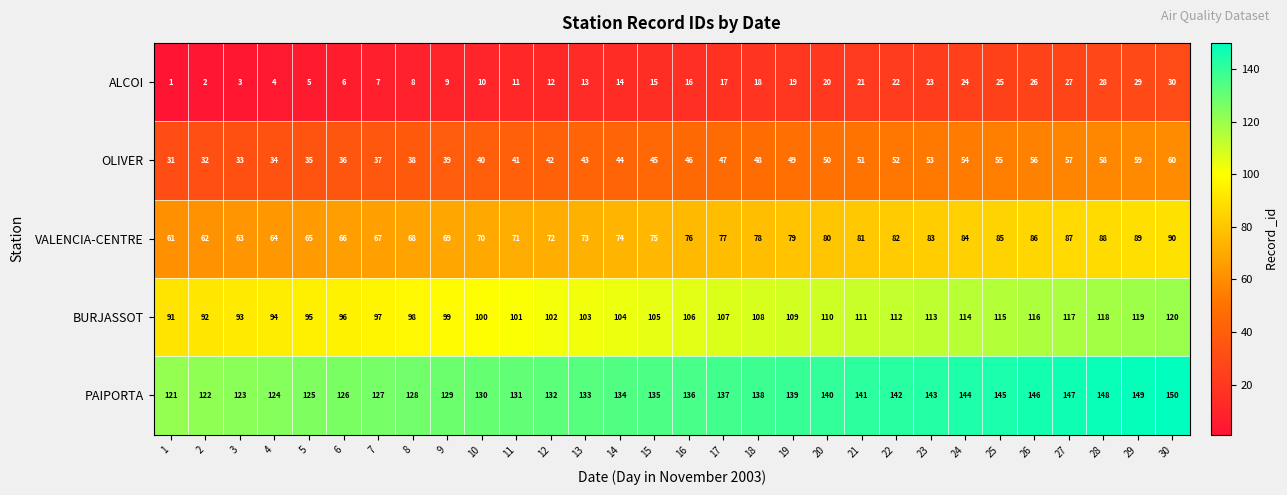

What is the maximum value shown in the chart?

150